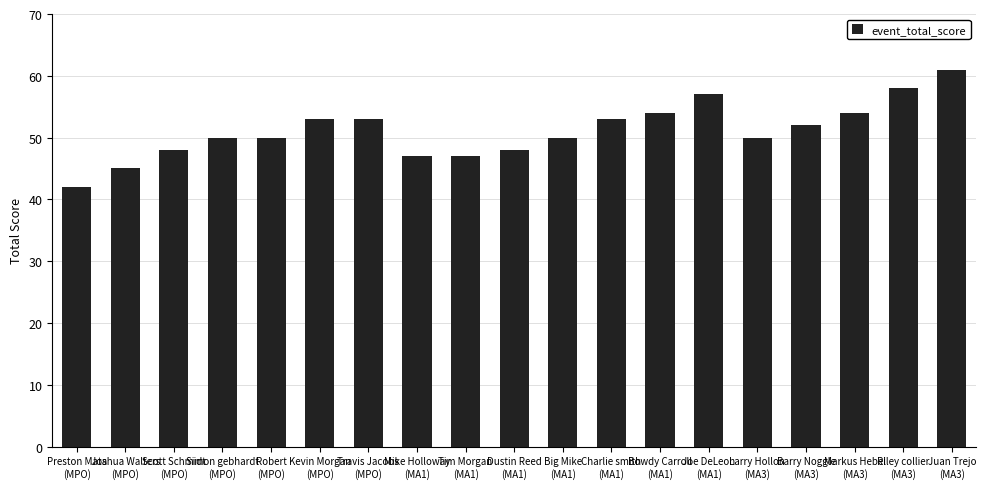

What is the ratio of the value at Barry Noggle
(MA3) to the value at Tim Morgan
(MA1)?

1.1